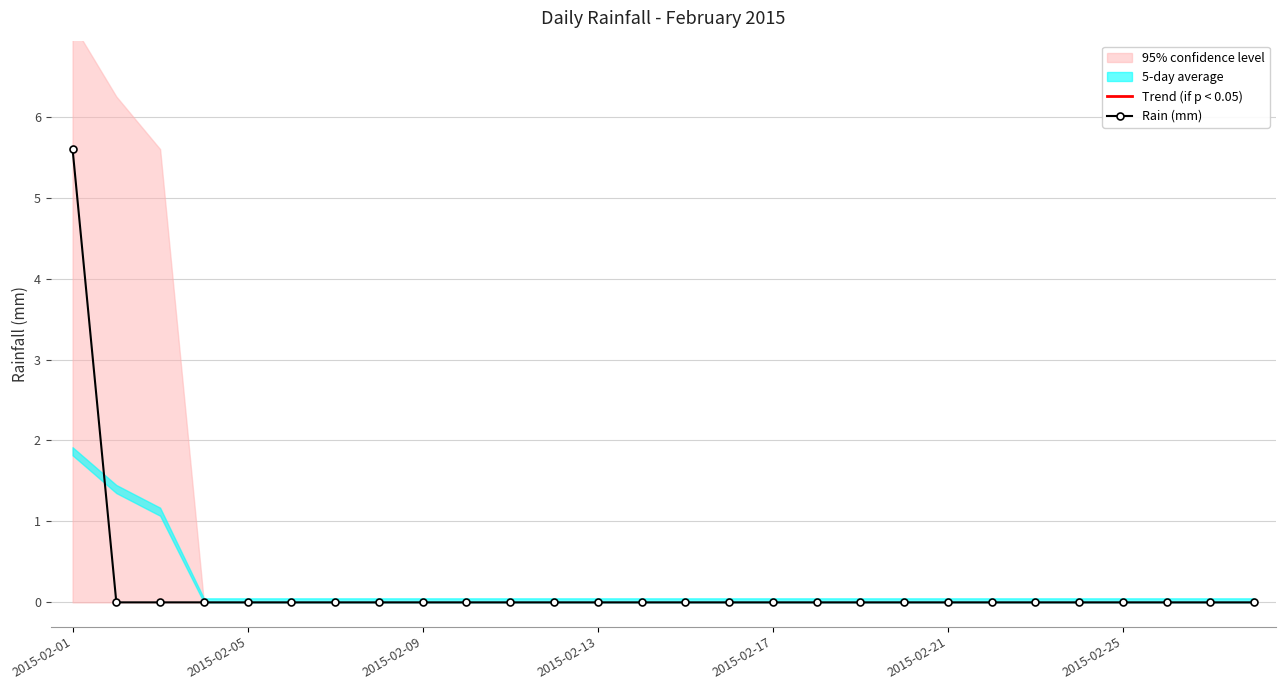

True or false: Rain (mm) has a value of 2.0 at 2015-02-05.

False